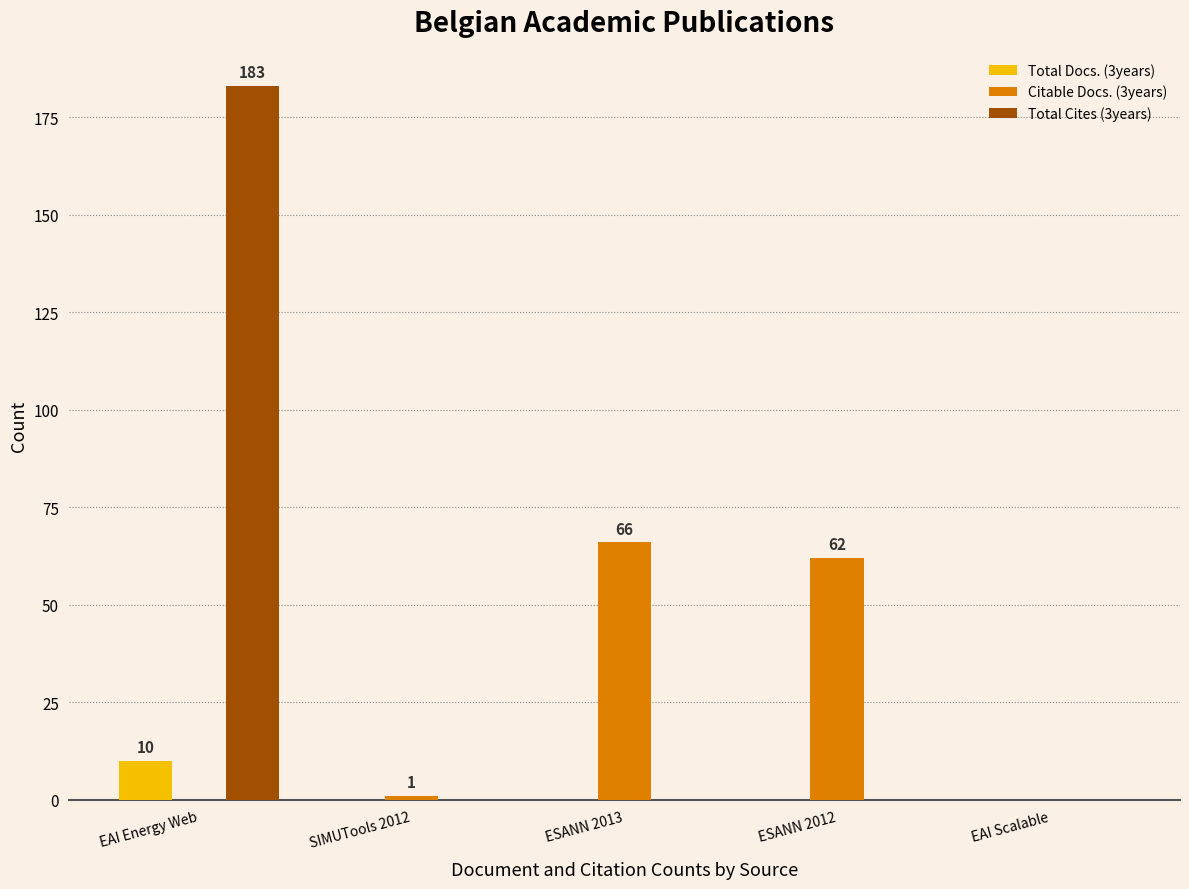

How many data points does each series have?

5